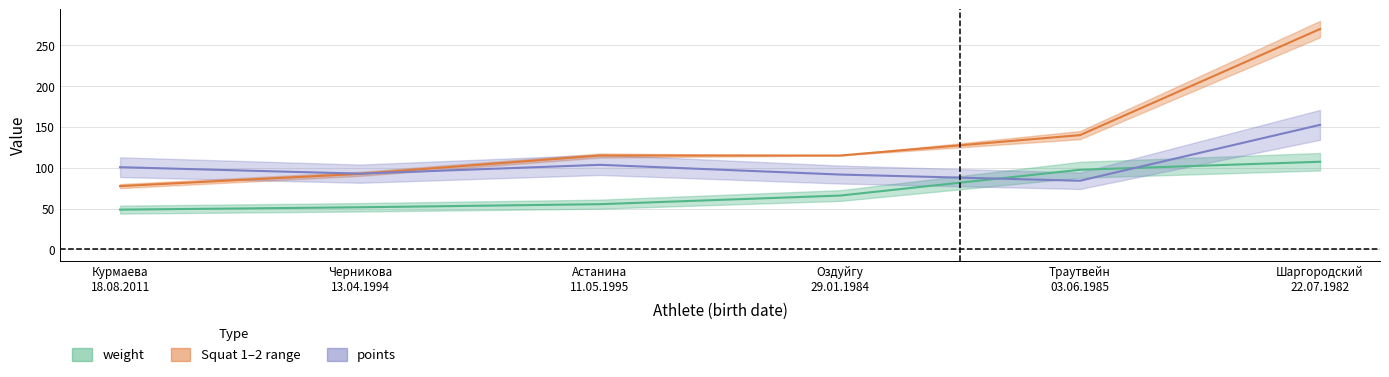

What is the maximum value shown in the chart?

270.0